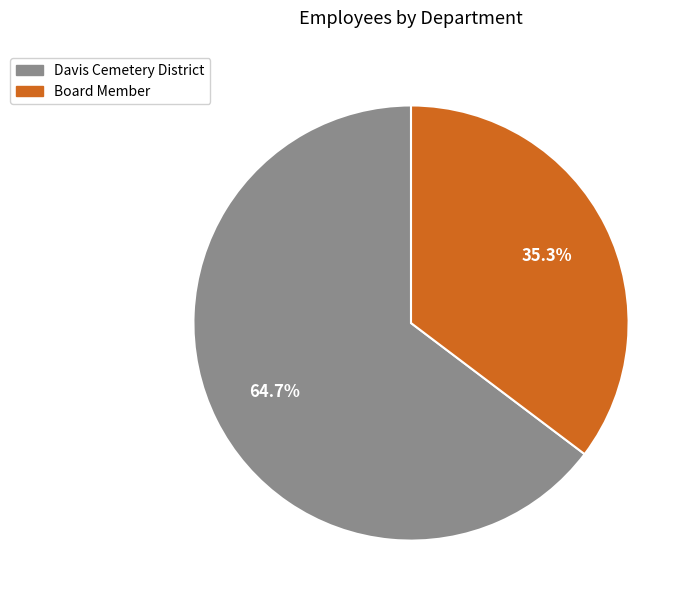

To the nearest percent, what is the difference between the largest and smallest slice percentages?

29%